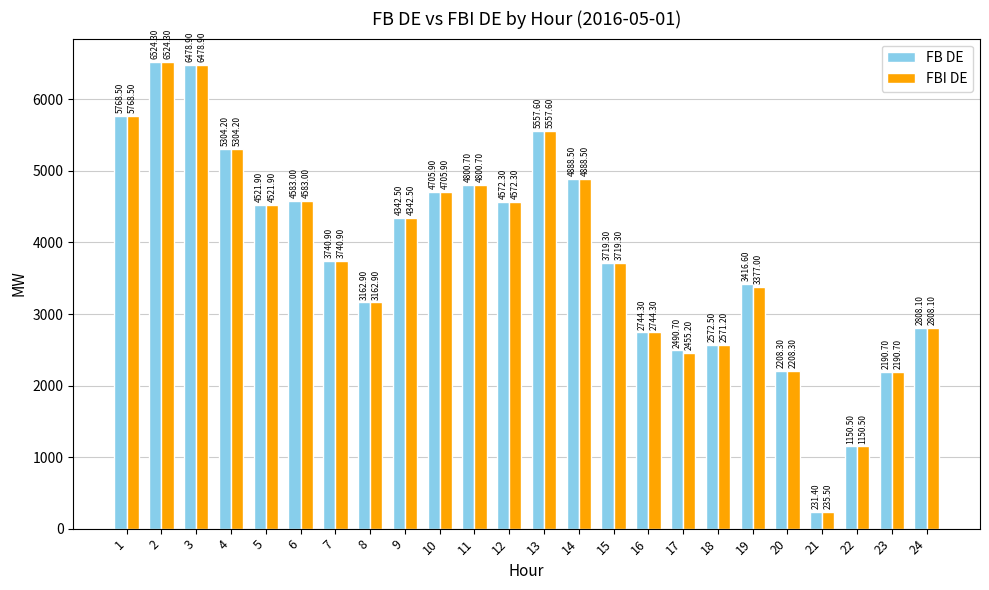

What is the approximate value of FB DE at 24?

2808.1